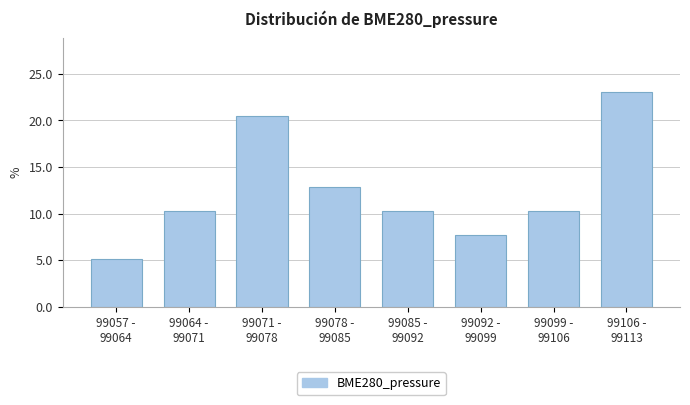

Reading right to left, what are all the values shown in this chart?

23.1	10.3	7.7	10.3	12.8	20.5	10.3	5.1